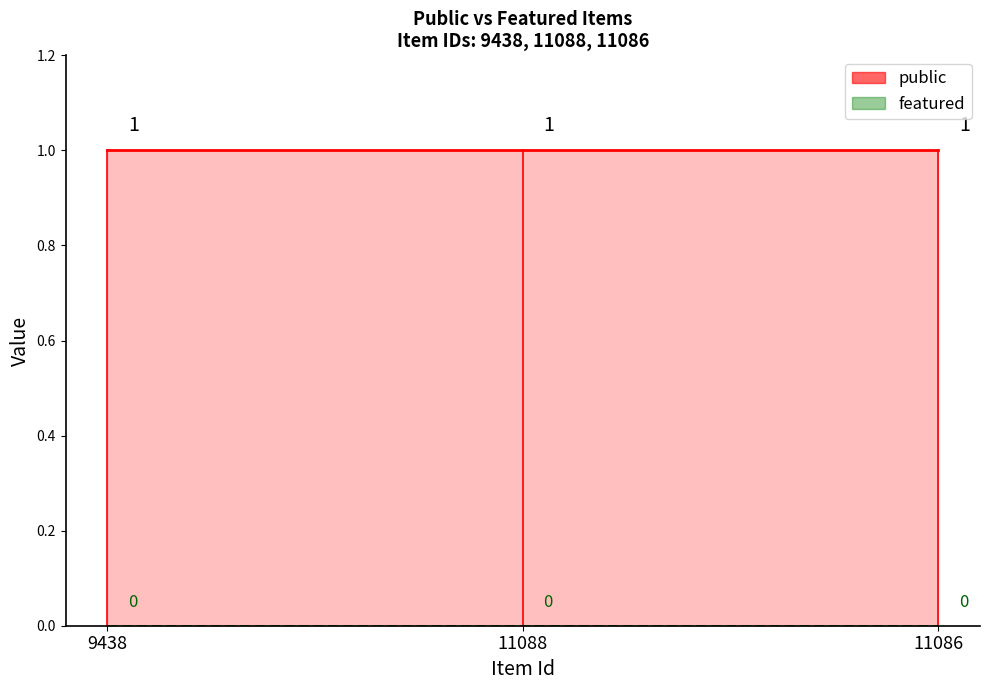

Is it true that public equals 1 at 11088?

True